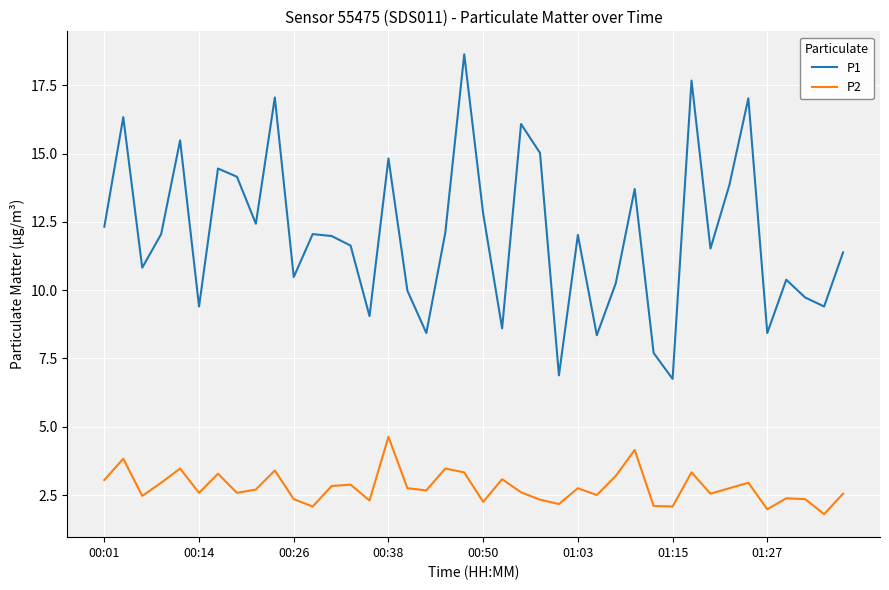

What is the lowest value of the P2 series?

1.8